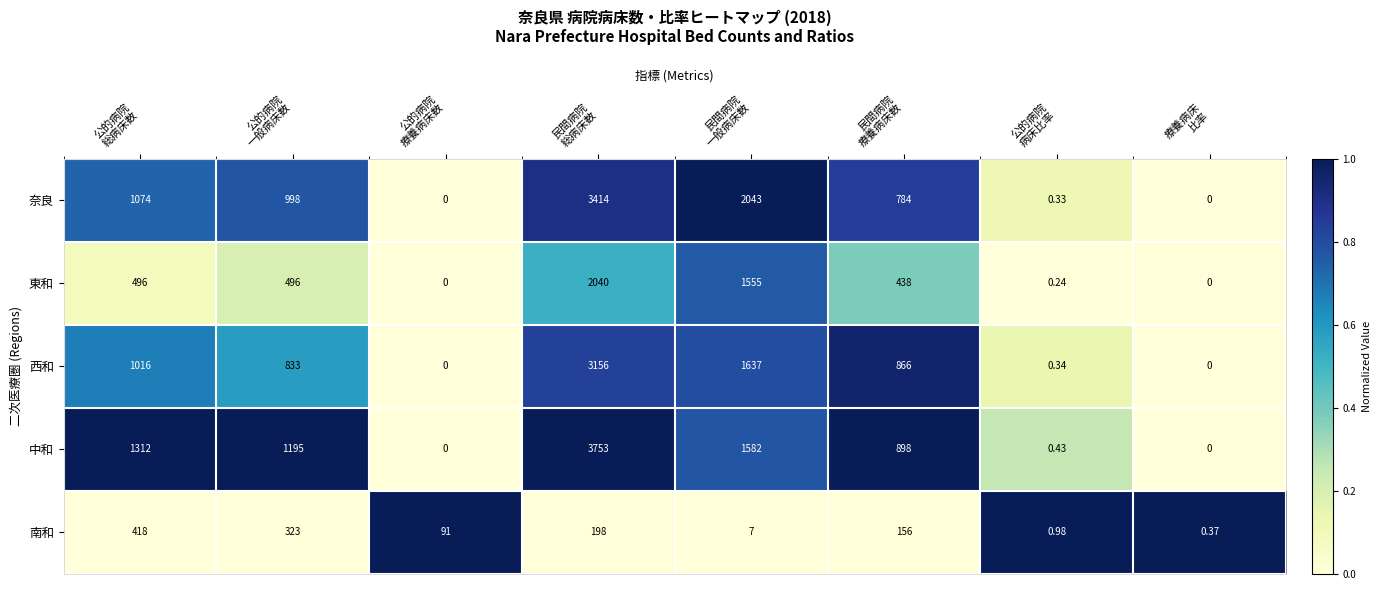

Which series has the largest range (max minus min)?

中和